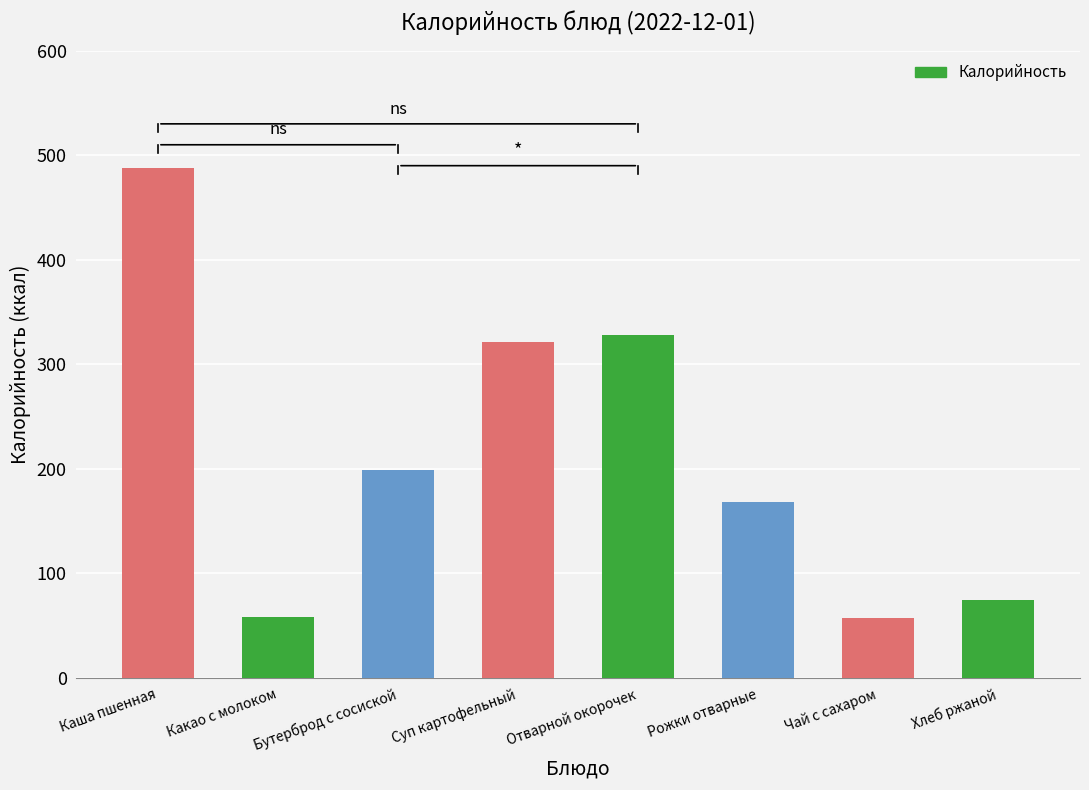

What is the difference between the maximum and minimum values?

430.5